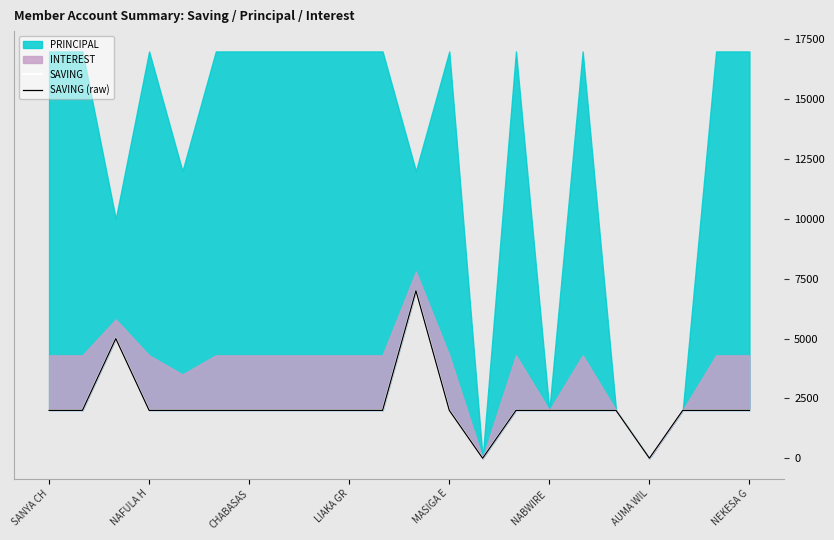

What is the difference between the second highest and second lowest values in the SAVING (raw) series?

5000